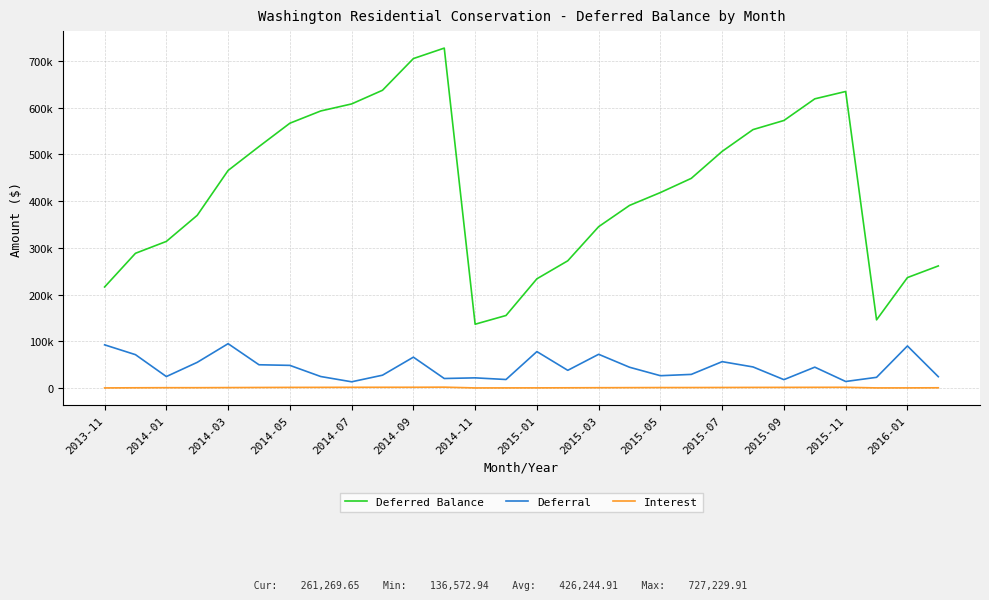

What are all the series names shown in the legend?

Deferred Balance, Deferral, Interest